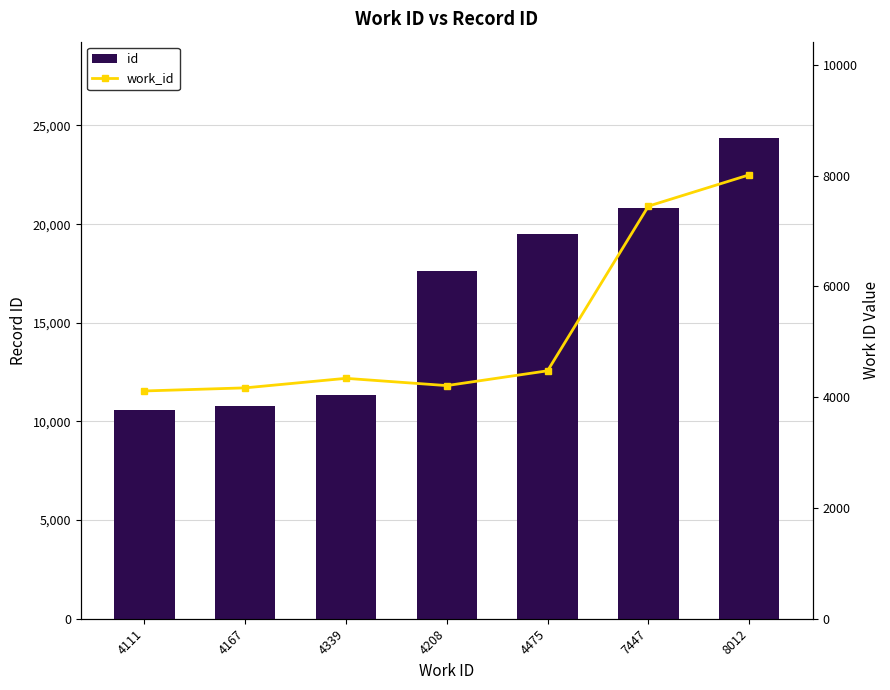

How many categories are shown in the chart?

7